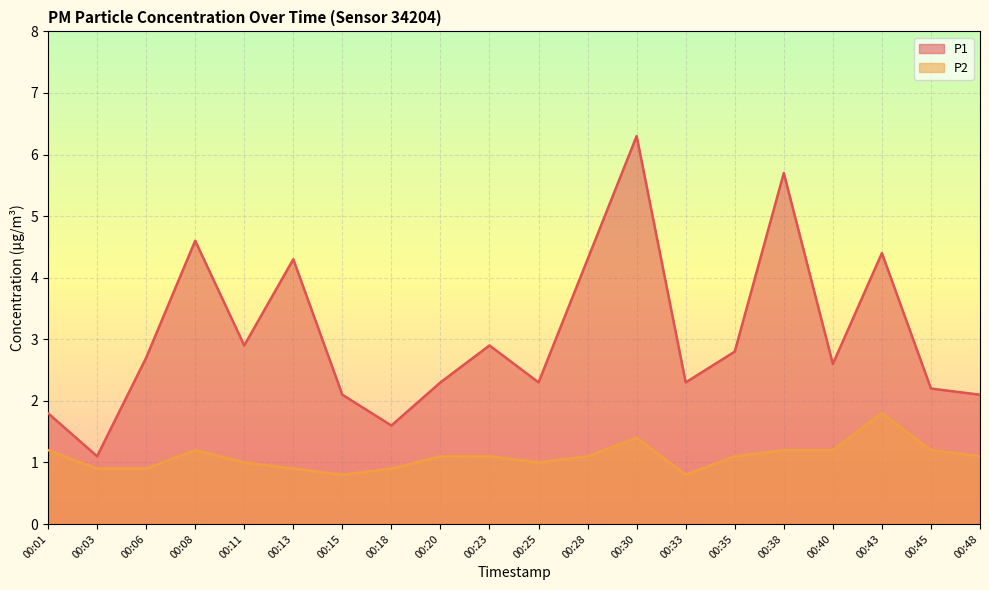

At 00:06, list the series in order from largest to smallest.

P1, P2